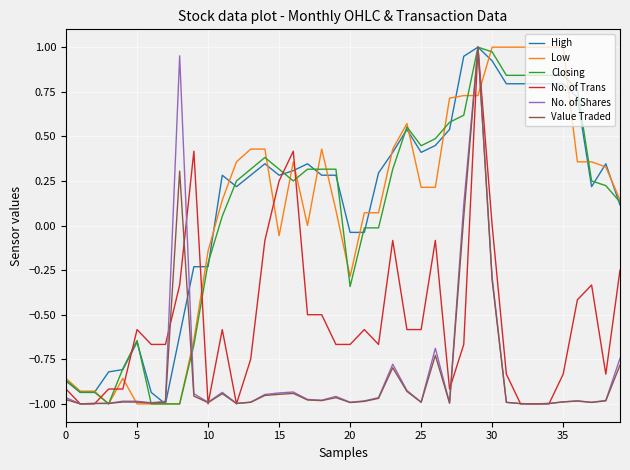

How many times do Low and No. of Trans cross each other?

8